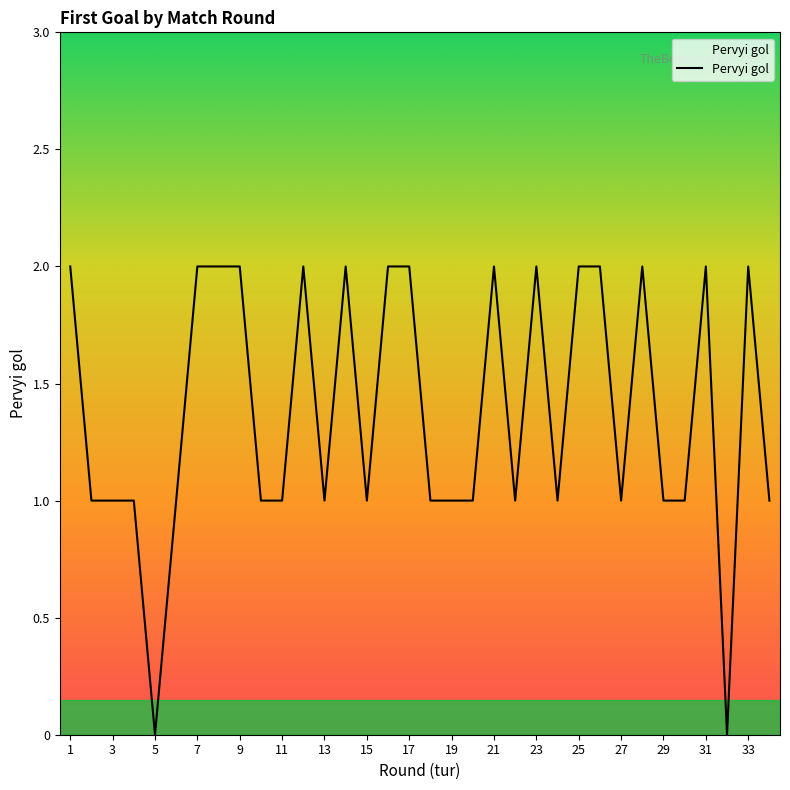

List the labels in order of value, smallest first.

5, 32, 2, 3, 4, 6, 10, 11, 13, 15, 18, 19, 20, 22, 24, 27, 29, 30, 34, 1, 7, 8, 9, 12, 14, 16, 17, 21, 23, 25, 26, 28, 31, 33